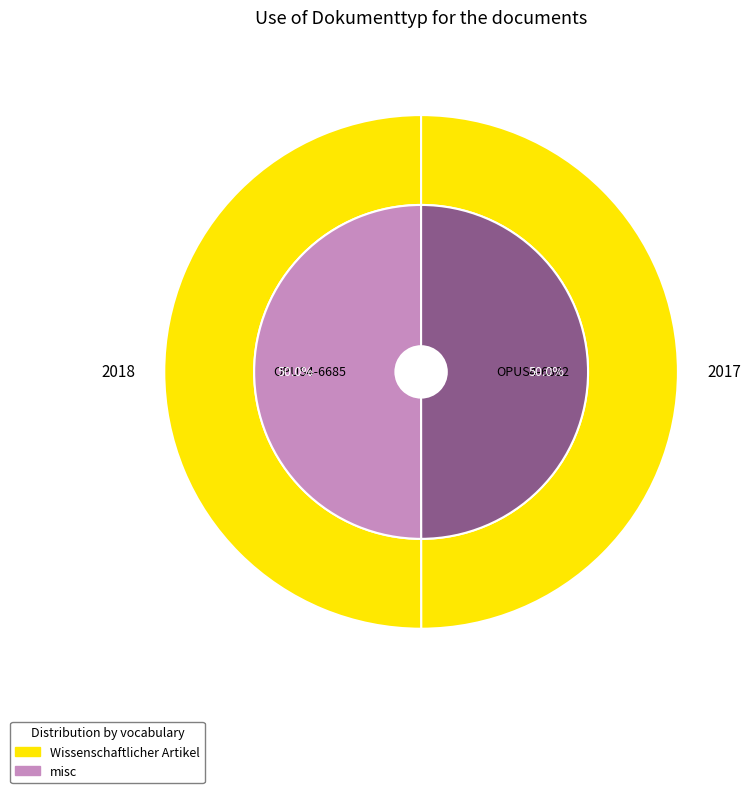

Does OPUS4-6382 account for over 50% of the chart?

No